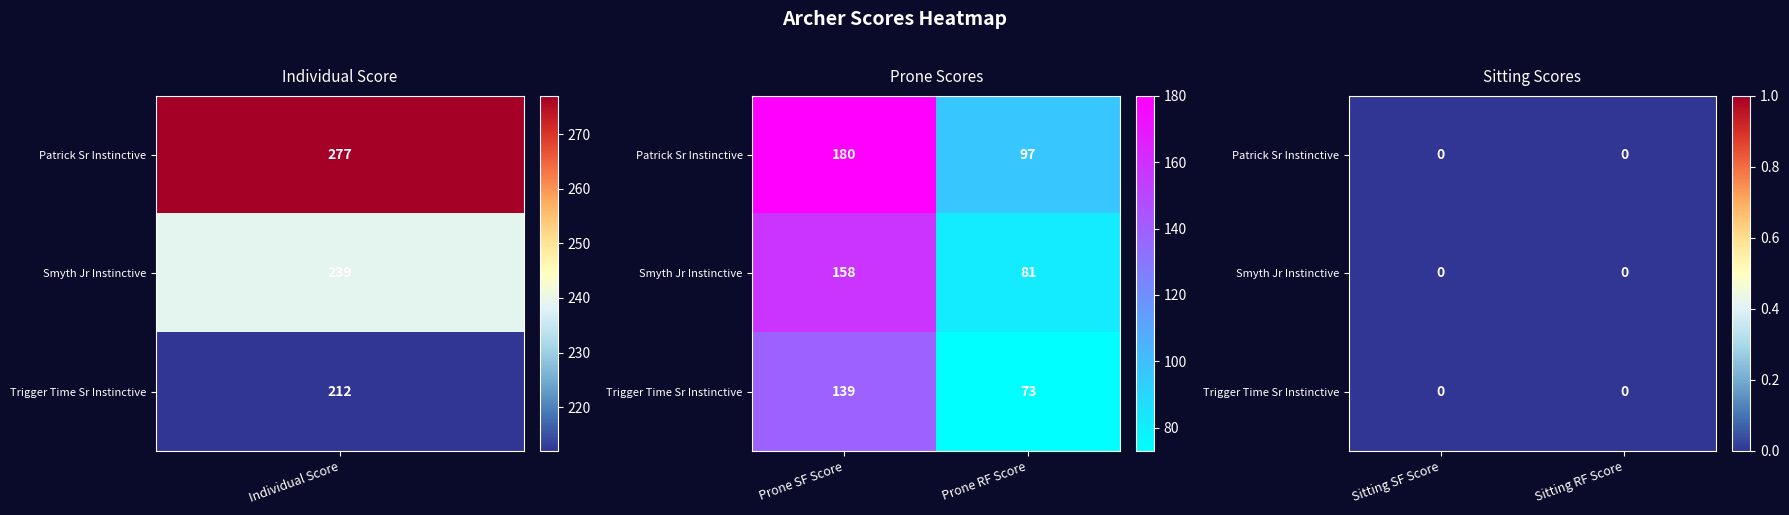

At which label is Patrick Sr Instinctive closest to 138?

2